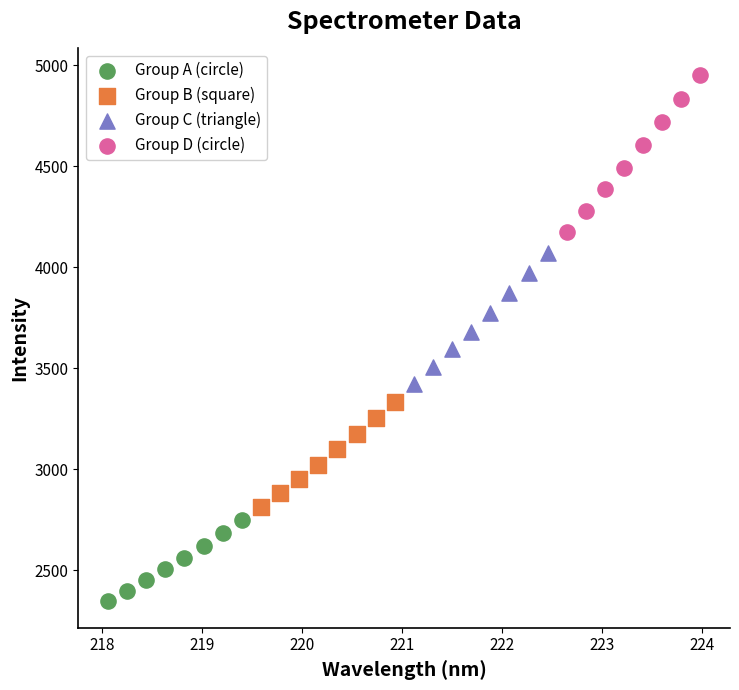

Which series contains the lowest Y value?

Group A (circle)